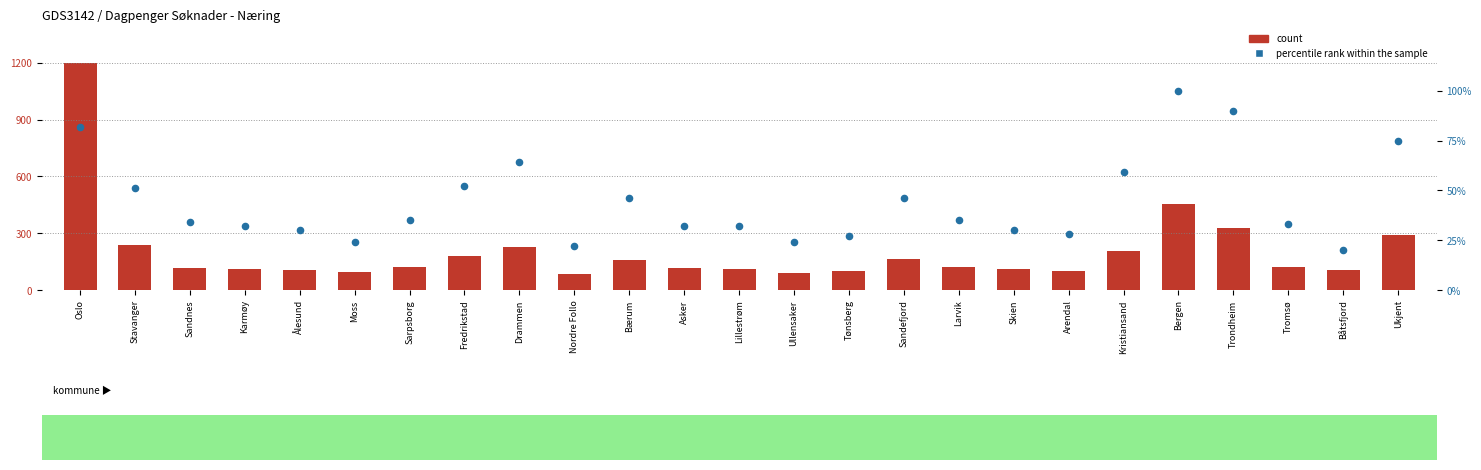

What are all the series names shown in the legend?

count, percentile rank within the sample